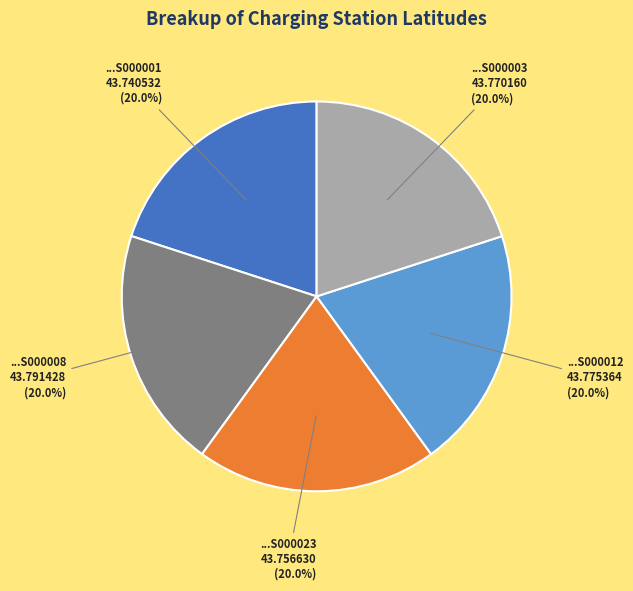

What is the ratio of the value at ...S000008 to the value at ...S000001?

1.0